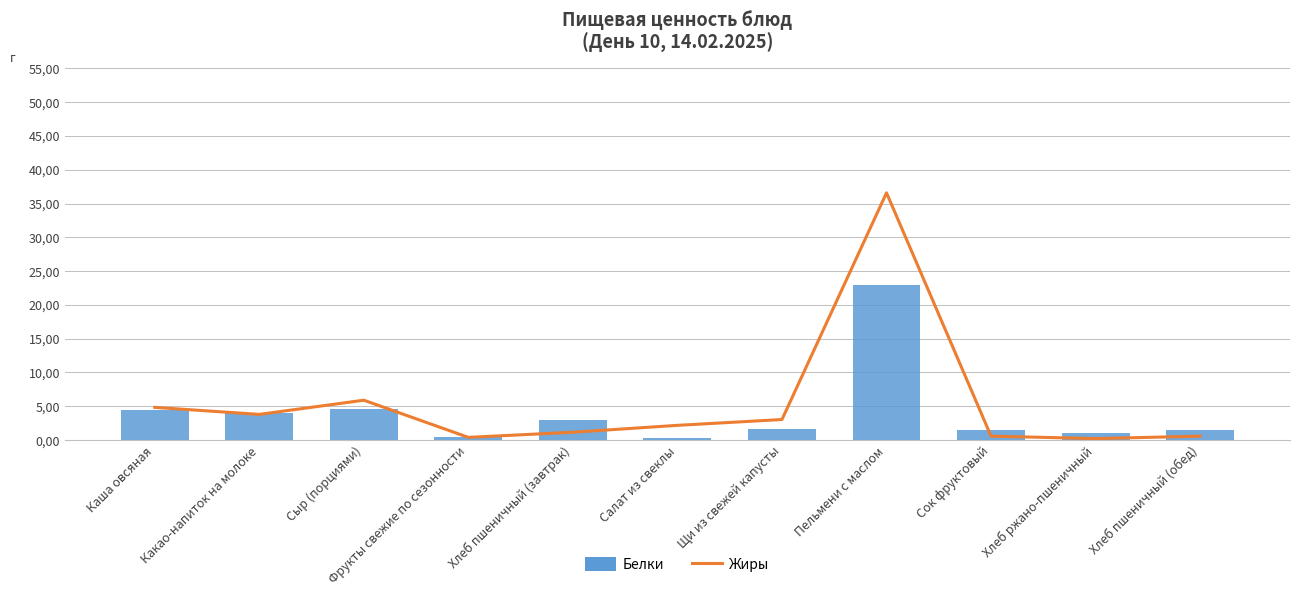

At which label is Белки closest to 11?

Сыр (порциями)